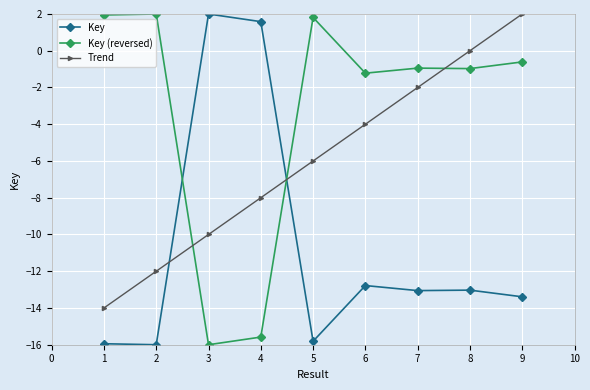

What is the highest value of the Key series?

2.0